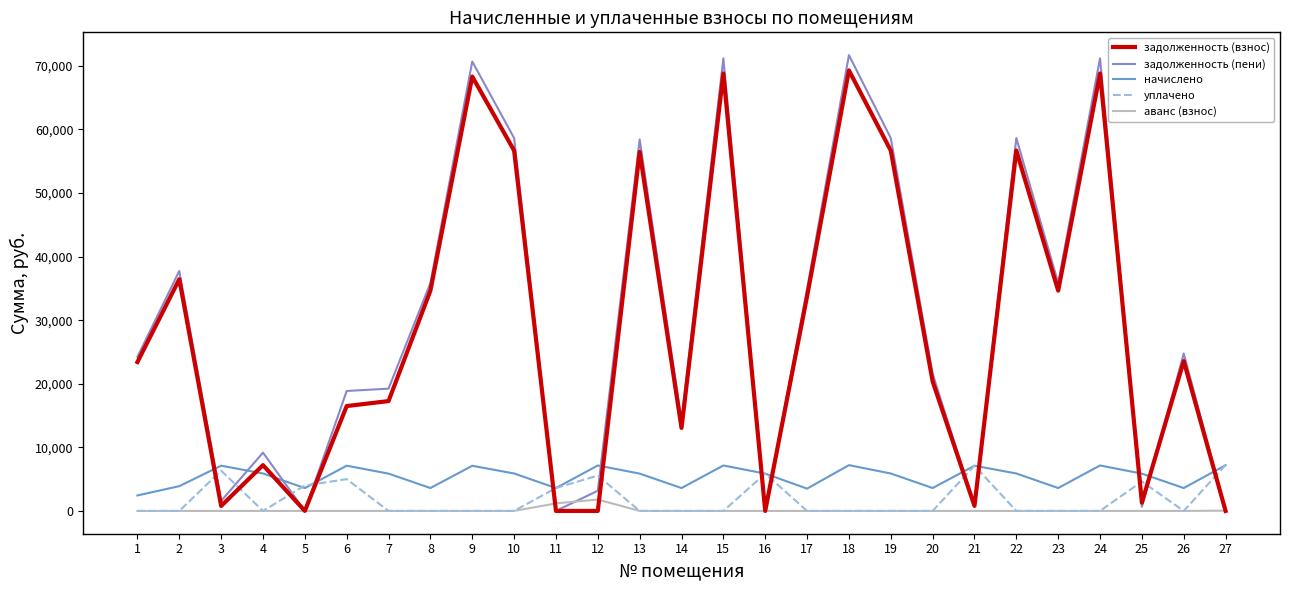

Which label corresponds to the largest value in the chart?

18